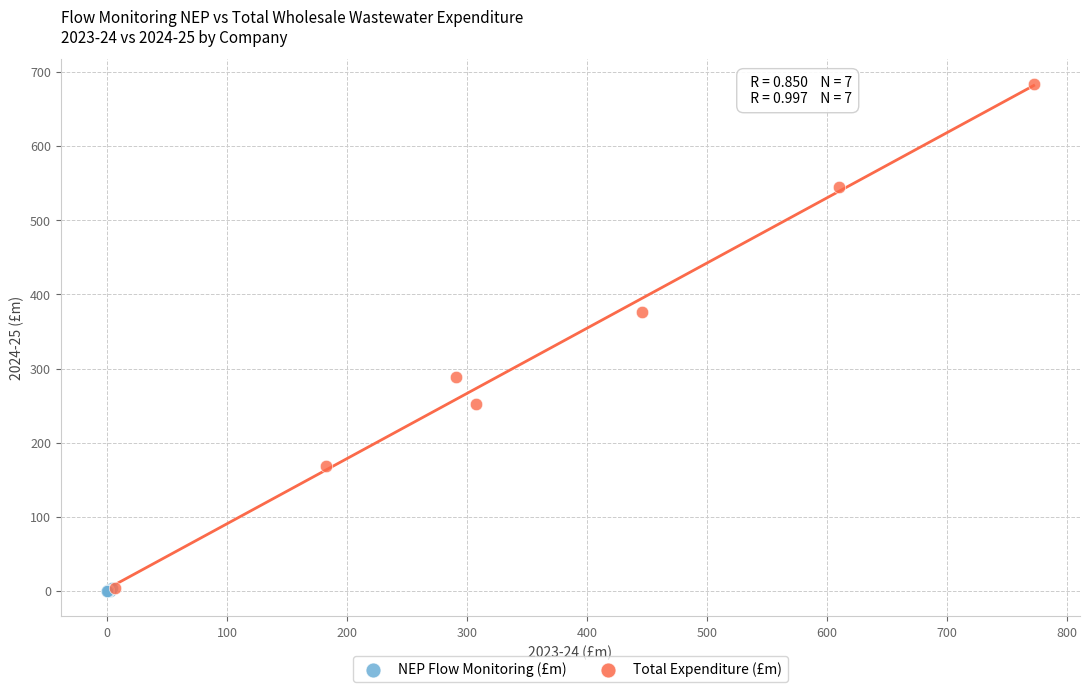

Which series contains the highest Y value?

Total Expenditure (£m)